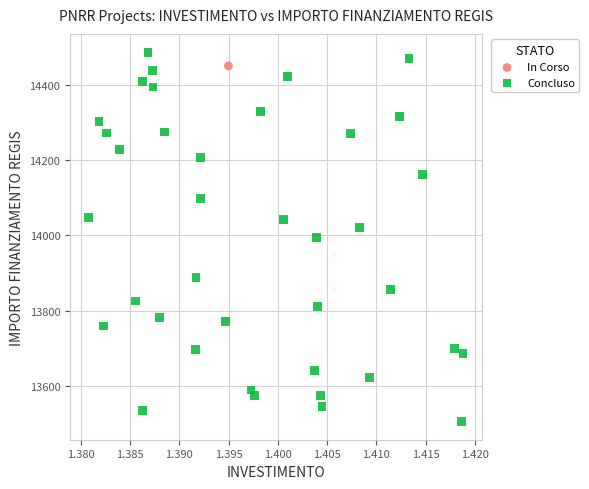

What are all the series names shown in the legend?

In Corso, Concluso